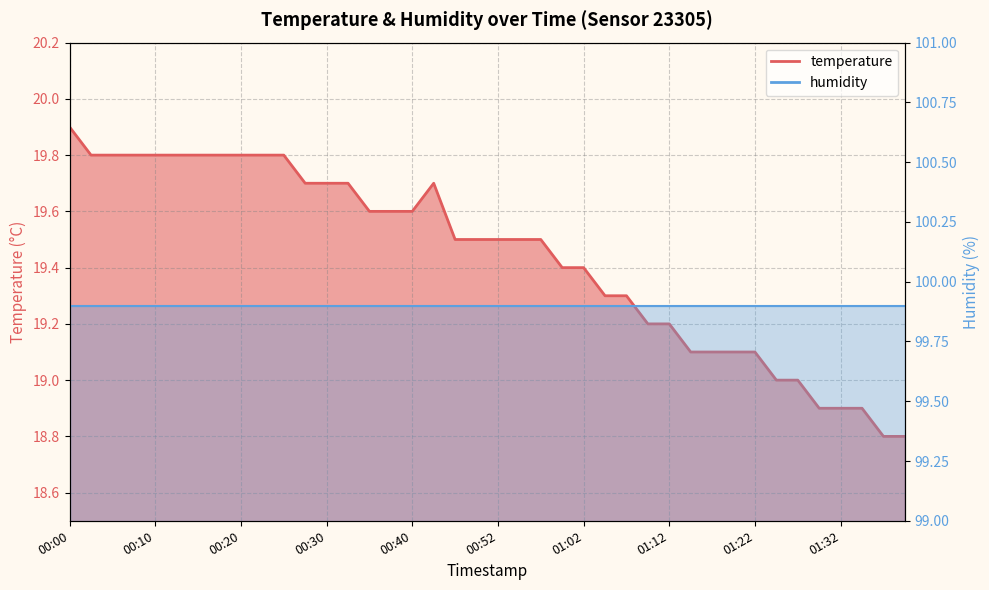

Reading left to right, extract all data points from this chart.

19.9	19.8	19.8	19.8	19.8	19.8	19.8	19.8	19.8	19.8	19.8	19.7	19.7	19.7	19.6	19.6	19.6	19.7	19.5	19.5	19.5	19.5	19.5	19.4	19.4	19.3	19.3	19.2	19.2	19.1	19.1	19.1	19.1	19.0	19.0	18.9	18.9	18.9	18.8	18.8